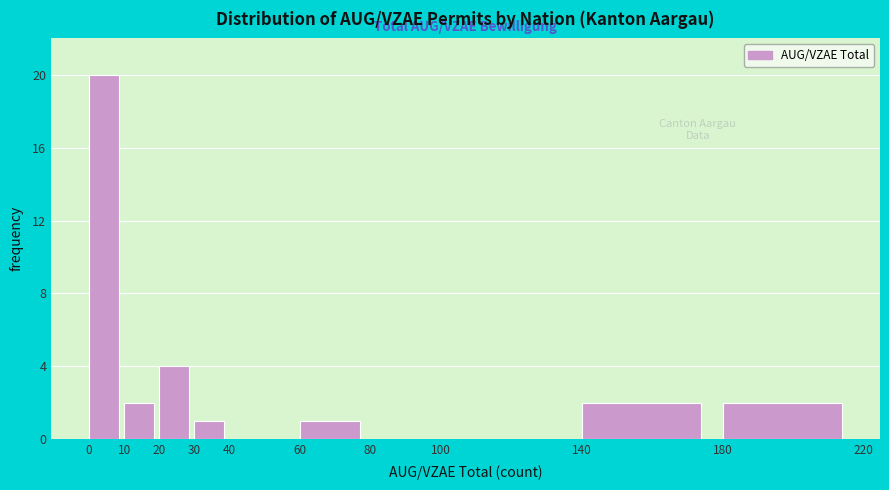

What is the height of the bar covering 10 to 20 on the x-axis? The values are not printed on the chart, so give them approximately, as read against the axis.

2